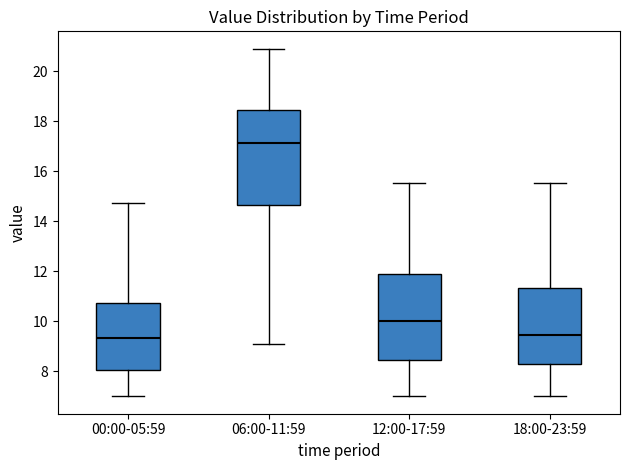

Comparing the boxes themselves (not the whiskers), which one is the tallest?

06:00-11:59